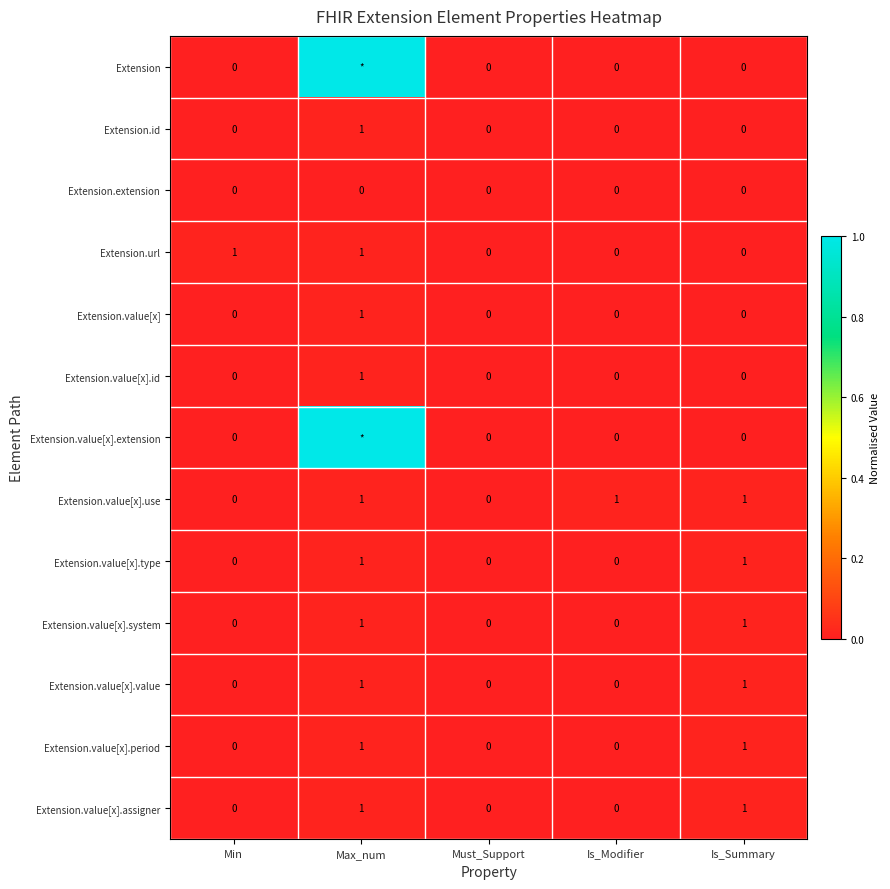

Which series changed the most between Must_Support and Is_Modifier?

Extension.value[x].use